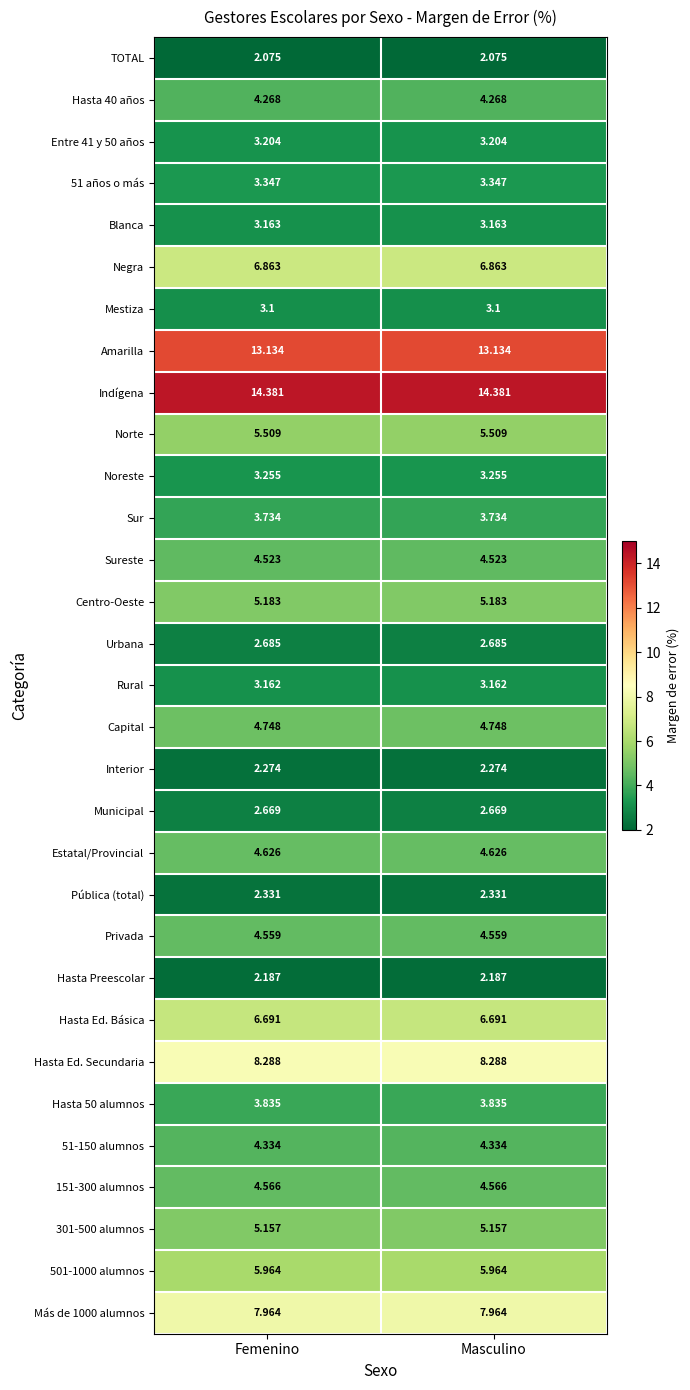

What is the total value across all series at Masculino?

151.8